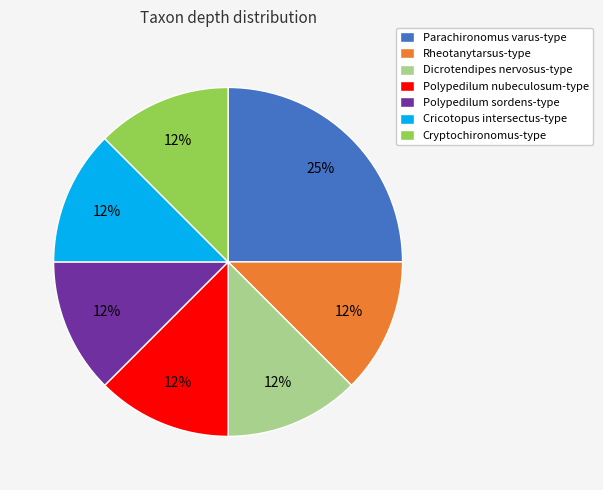

True or false: Polypedilum sordens-type accounts for 7% of the total.

False